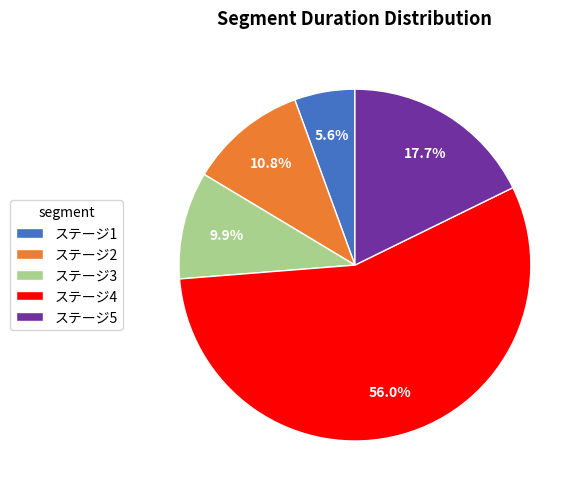

Is it true that ステージ1 is 20% of the pie?

False